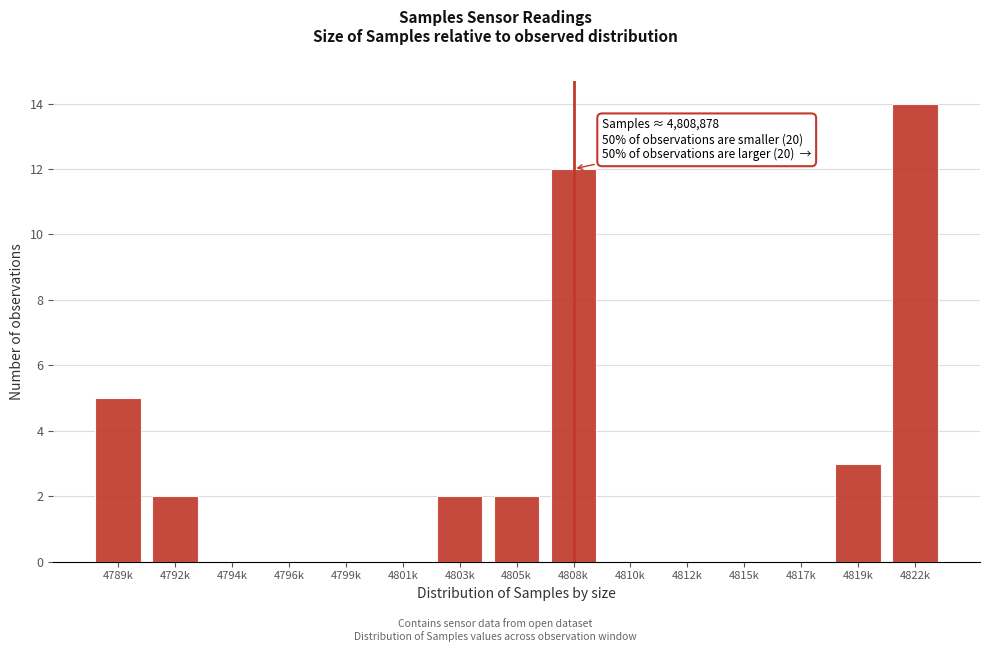

Reading left to right, list all the values displayed in this chart.

4789k=5	4792k=2	4794k=0	4796k=0	4799k=0	4801k=0	4803k=2	4805k=2	4808k=12	4810k=0	4812k=0	4815k=0	4817k=0	4819k=3	4822k=14